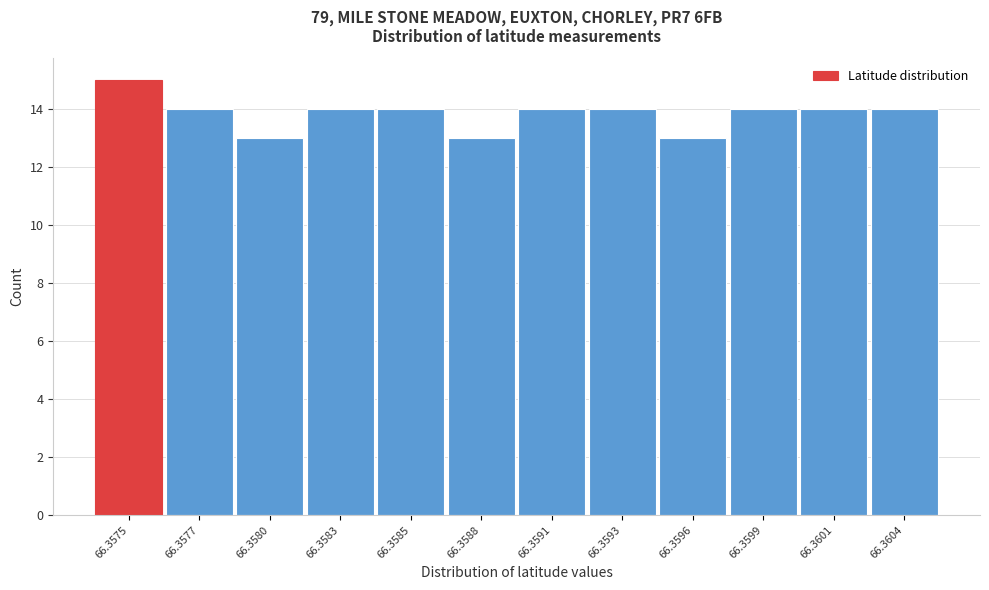

Reading left to right, transcribe all the data shown in this chart.

15	14	13	14	14	13	14	14	13	14	14	14